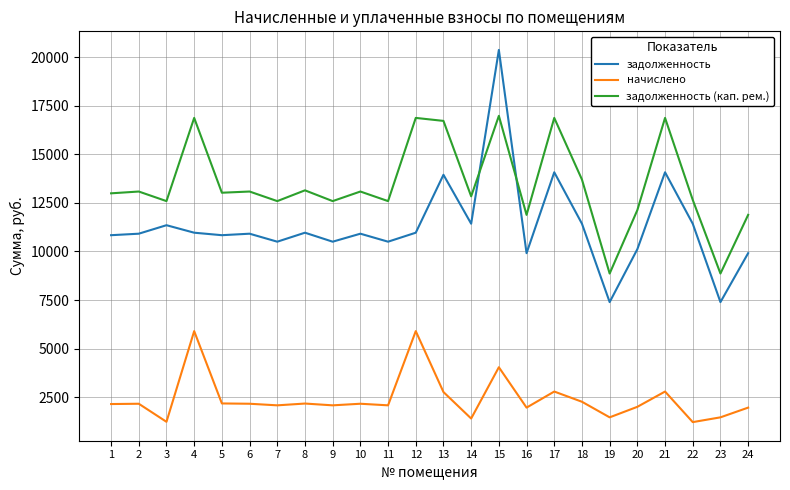

At how many categories does at least one series exceed 19436?

1